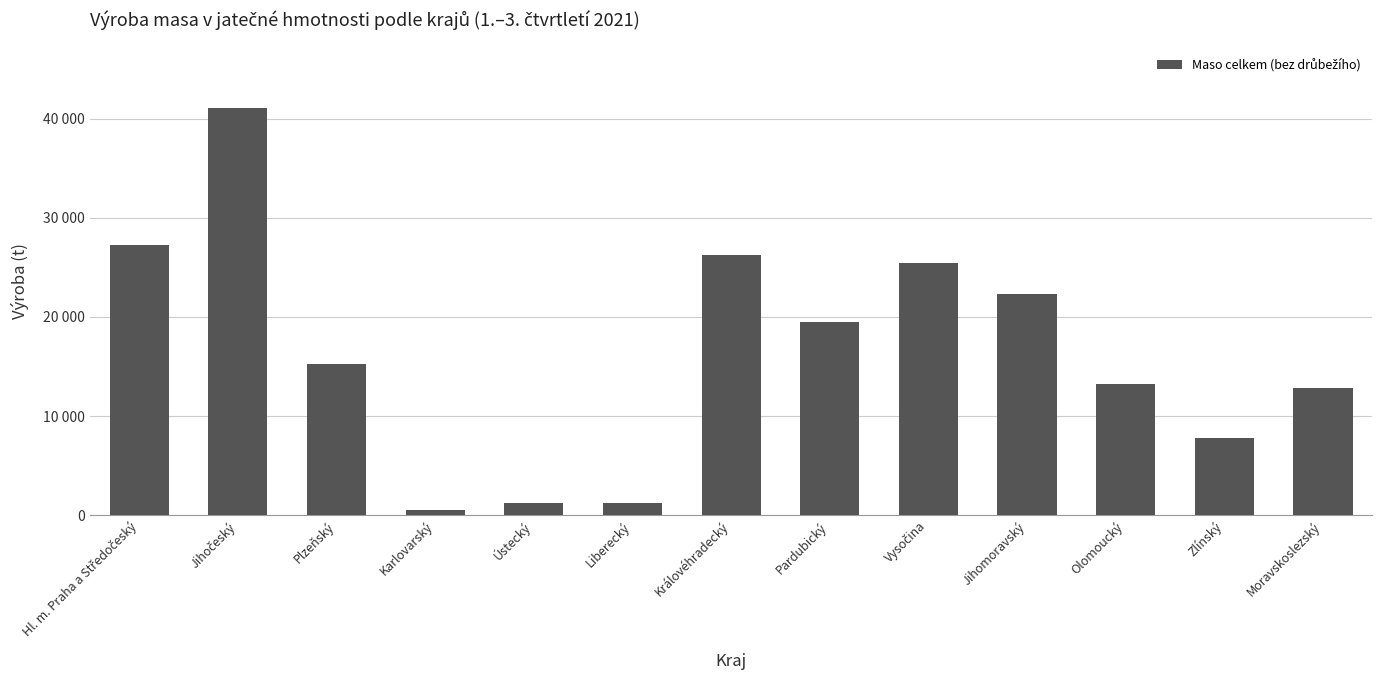

At which category does the chart reach its minimum across all series?

Karlovarský